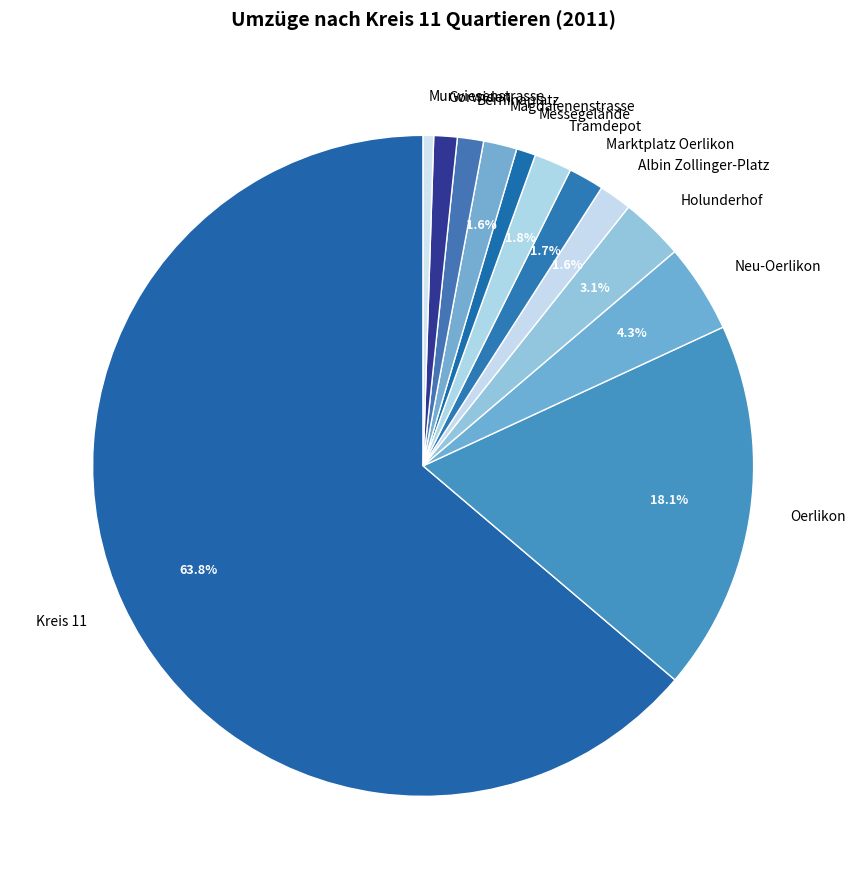

What is the largest slice in the pie chart?

Kreis 11